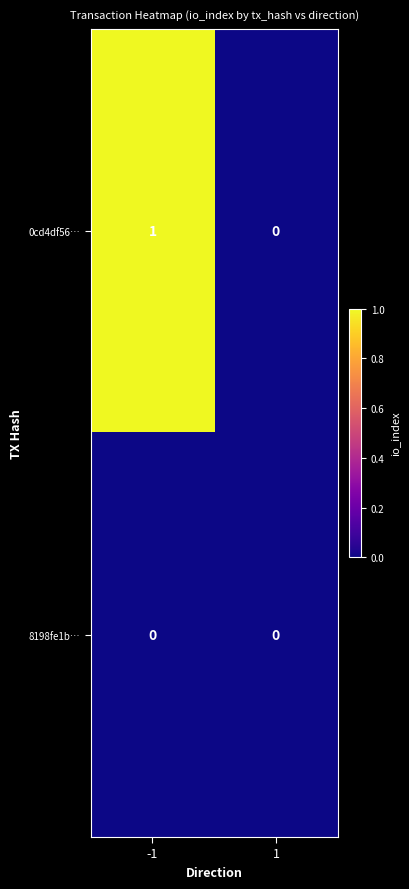

Which series has the largest total across all categories?

0cd4df56…